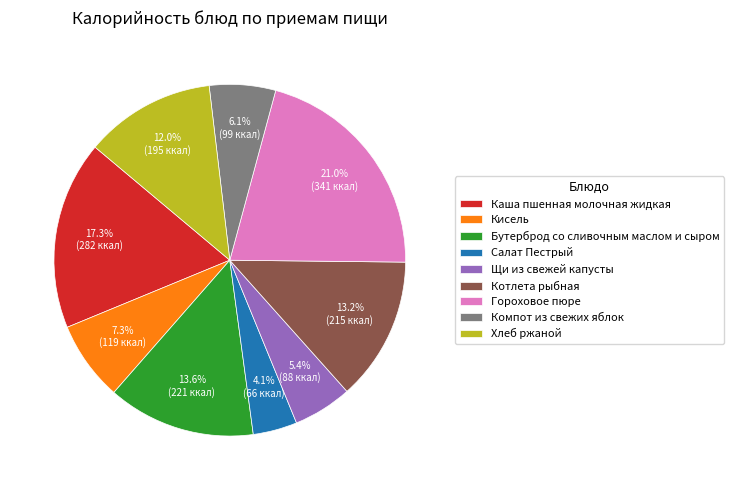

Is it true that Котлета рыбная is 13% of the pie?

True